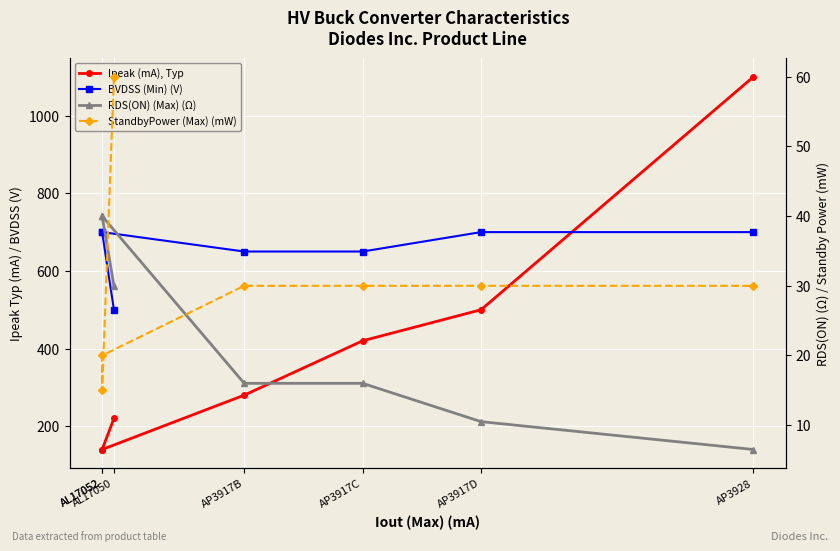

What is the spread (max minus min) of values at AP3917B?

634.0